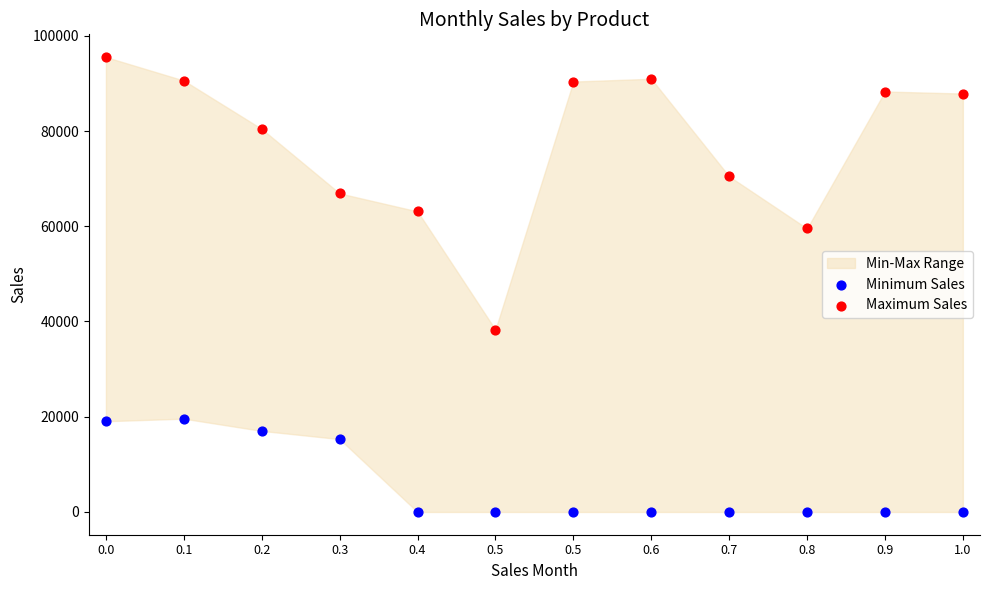

Across all series, what Y value is closest to 47763?

38281